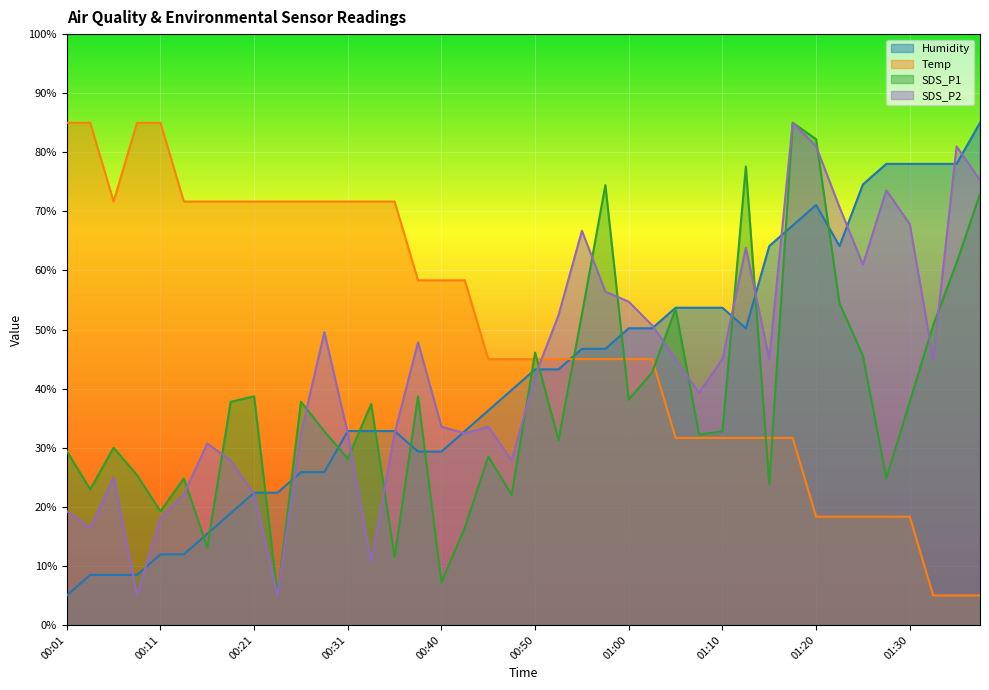

At which category does SDS_P2 reach its first local peak?

00:06